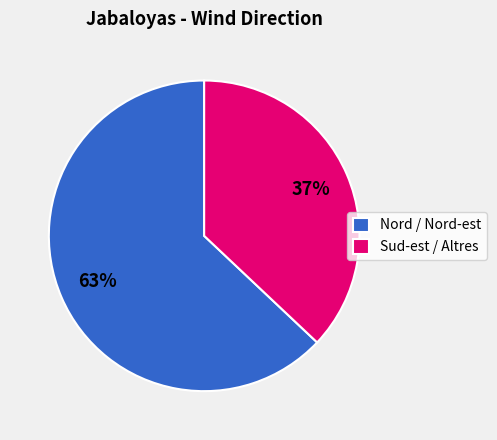

What is the ratio of the value at Nord / Nord-est to the value at Sud-est / Altres?

1.7